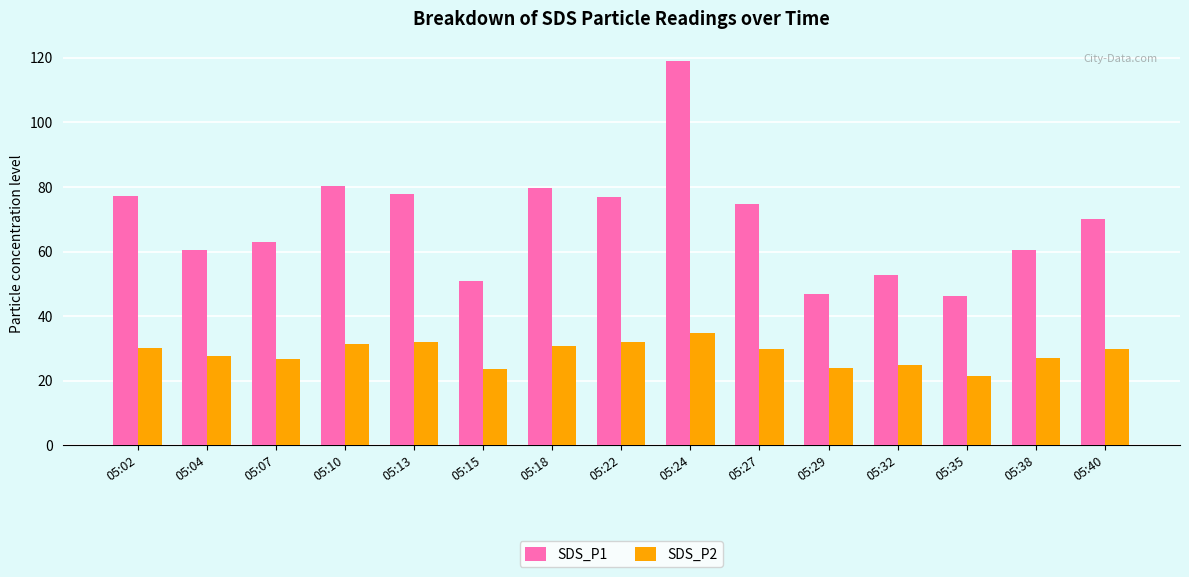

What is the smallest value displayed?

21.4